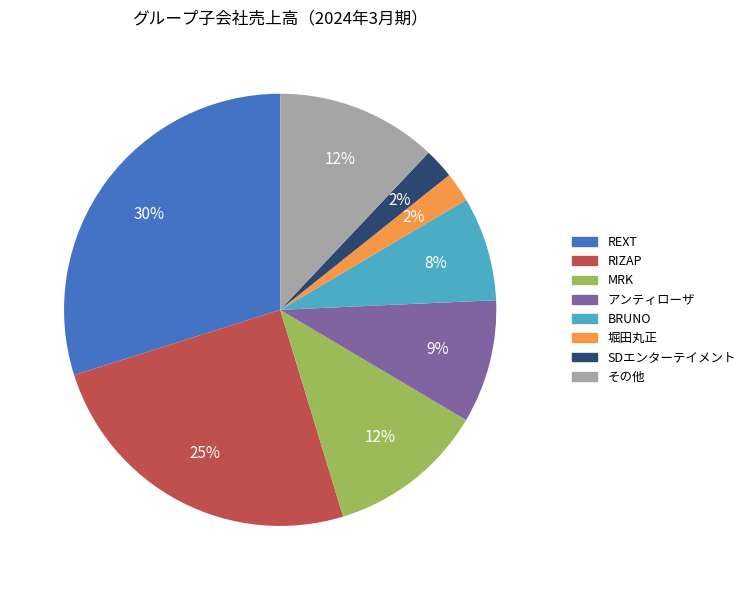

Is there any slice that represents more than half of the pie?

No